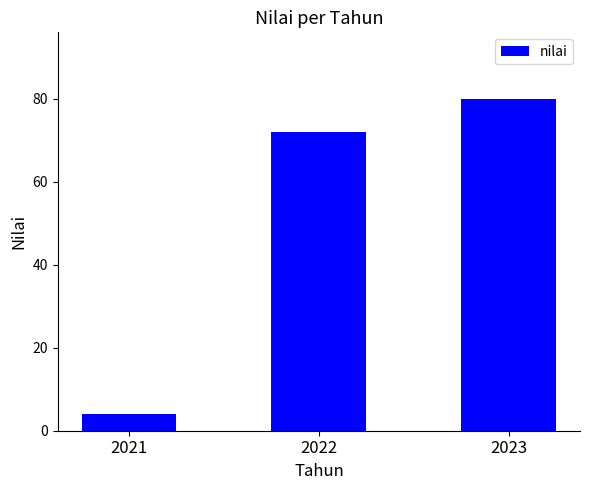

Rank the categories by value from highest to lowest.

2023, 2022, 2021